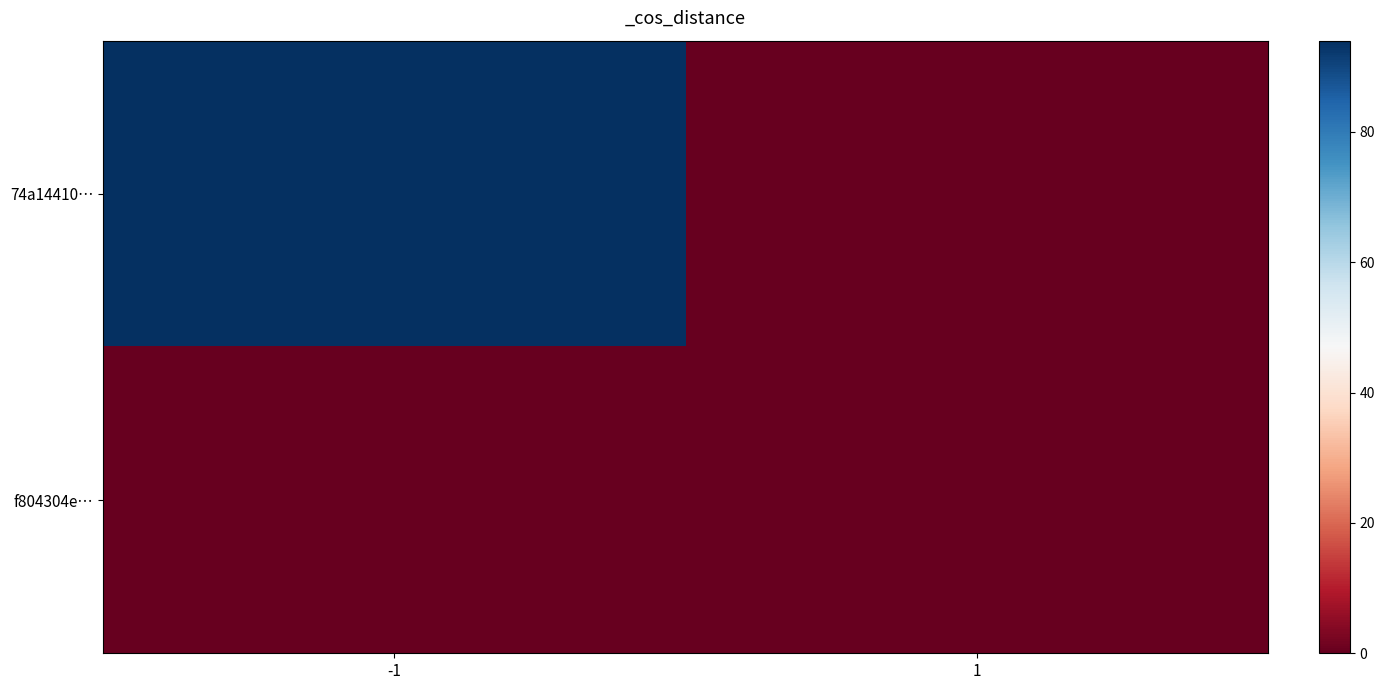

Between -1 and 1, which series saw the biggest shift?

74a14410…